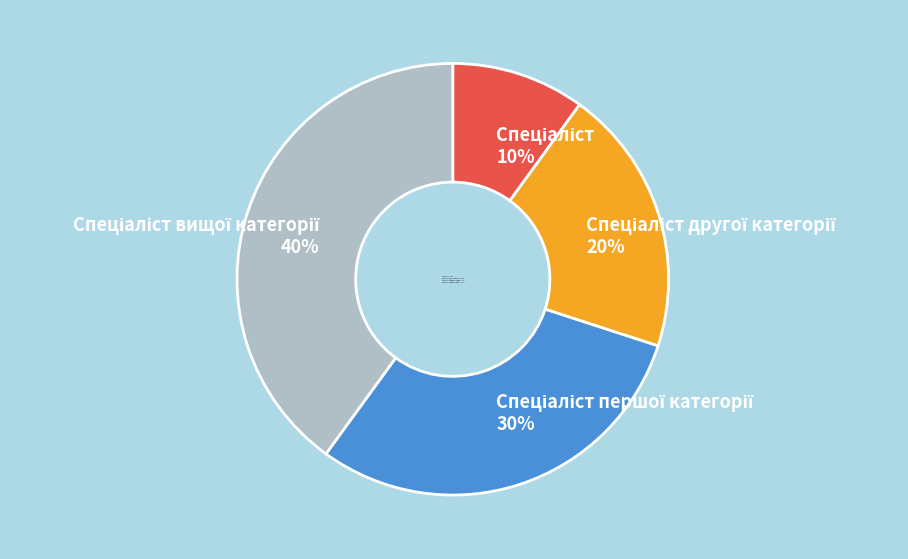

To the nearest percent, what is the difference between the largest and smallest slice percentages?

30%